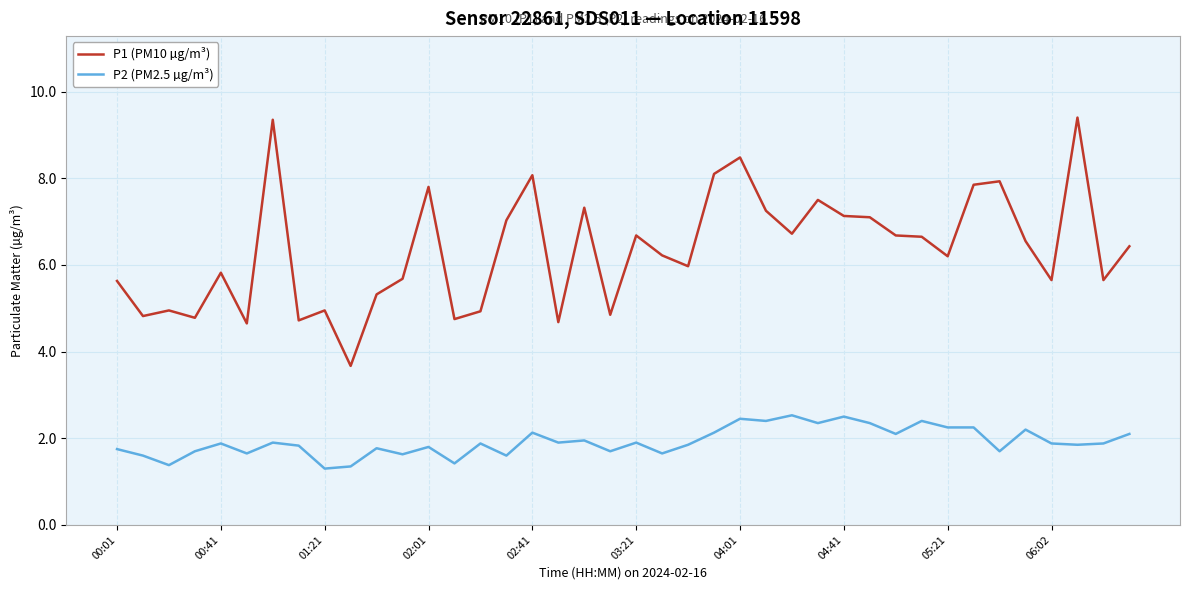

What is the smallest value displayed?

1.3